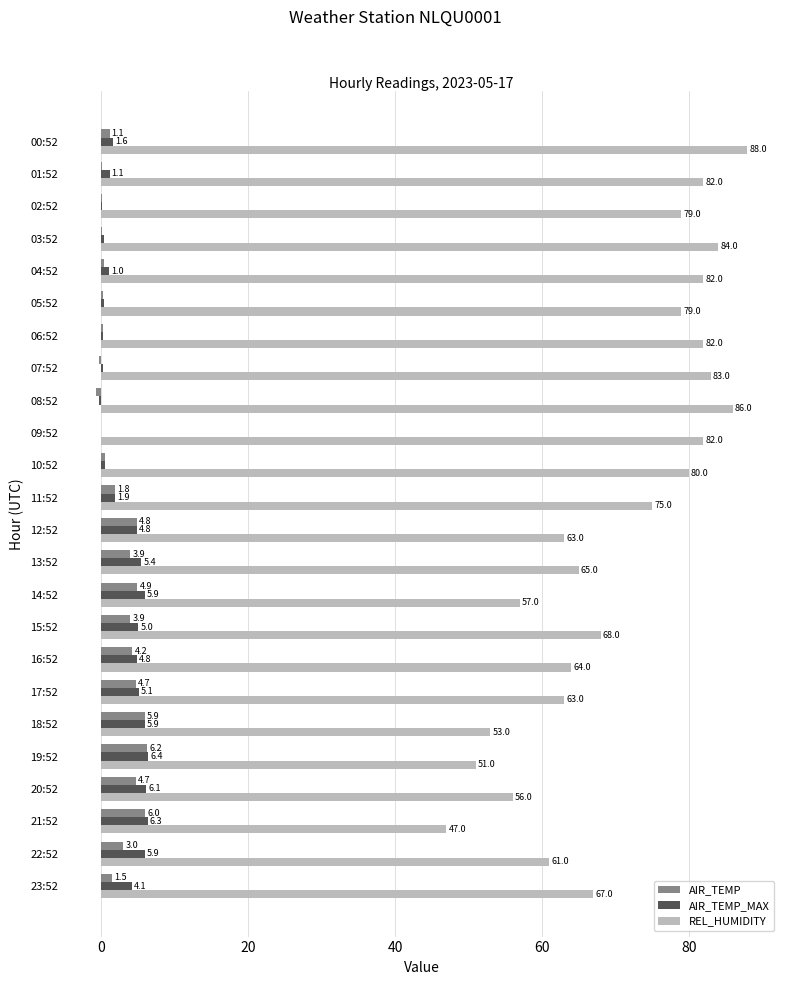

What is the total value across all series at 02:52?

79.2